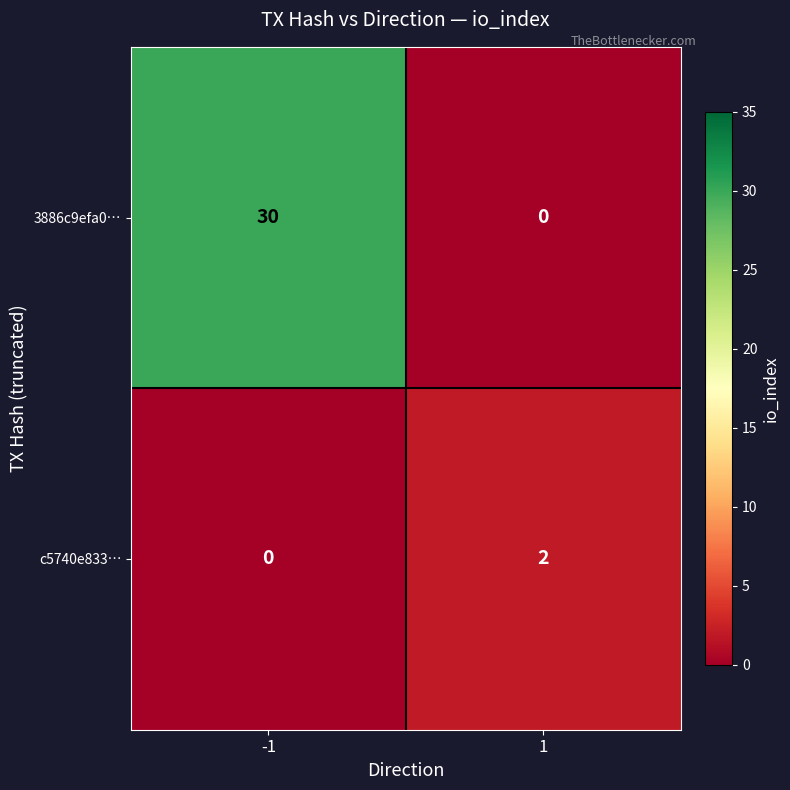

Reading left to right, transcribe all the data shown in this chart.

3886c9efa0…: -1=30	1=0
c5740e833…: -1=0	1=2